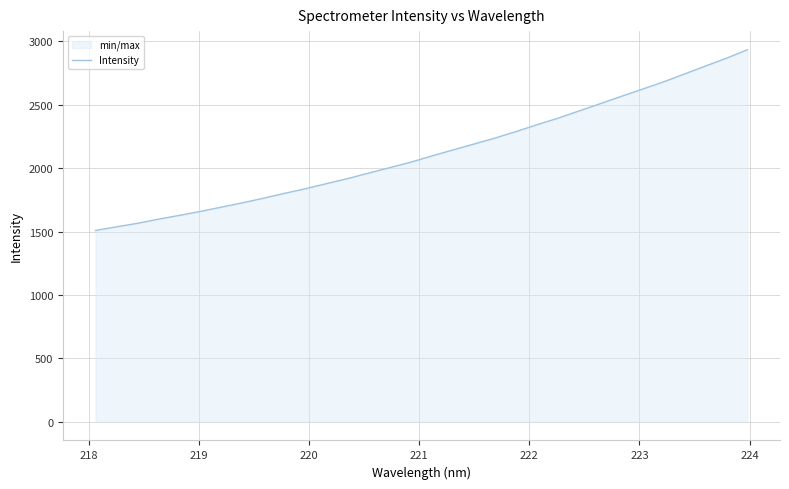

What is the greatest value displayed?

2934.4